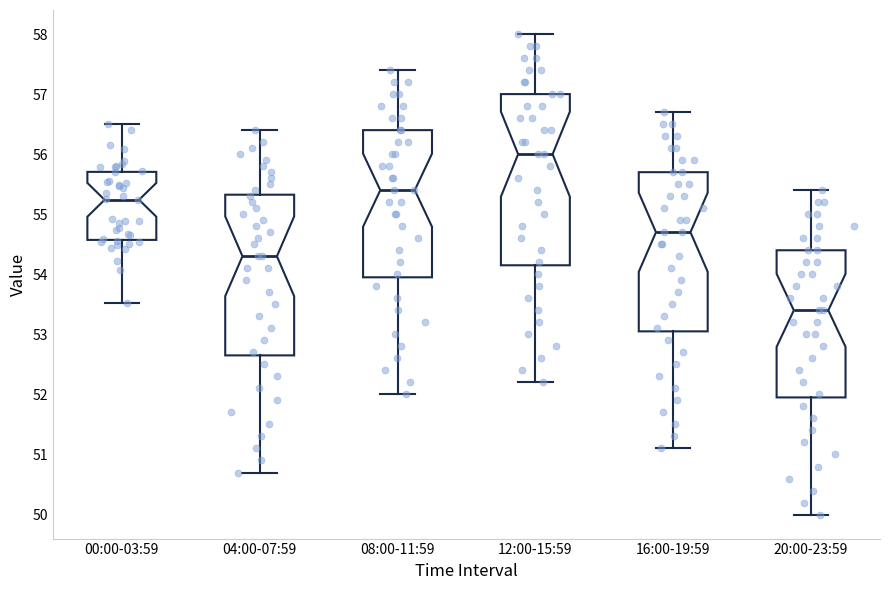

Reading left to right, transcribe this box plot: for each box, give where its median line is, the range the box spans, and where its two whiskers end, as read against the y-axis. The values are not printed on the chart, so give them approximately, as read against the axis.

00:00-03:59: median 55.2, box 54.6 to 55.7, whiskers 53.5 to 56.5
04:00-07:59: median 54.3, box 52.7 to 55.3, whiskers 50.7 to 56.4
08:00-11:59: median 55.4, box 54.0 to 56.4, whiskers 52.0 to 57.4
12:00-15:59: median 56.0, box 54.2 to 57.0, whiskers 52.2 to 58.0
16:00-19:59: median 54.7, box 53.1 to 55.7, whiskers 51.1 to 56.7
20:00-23:59: median 53.4, box 52.0 to 54.4, whiskers 50.0 to 55.4